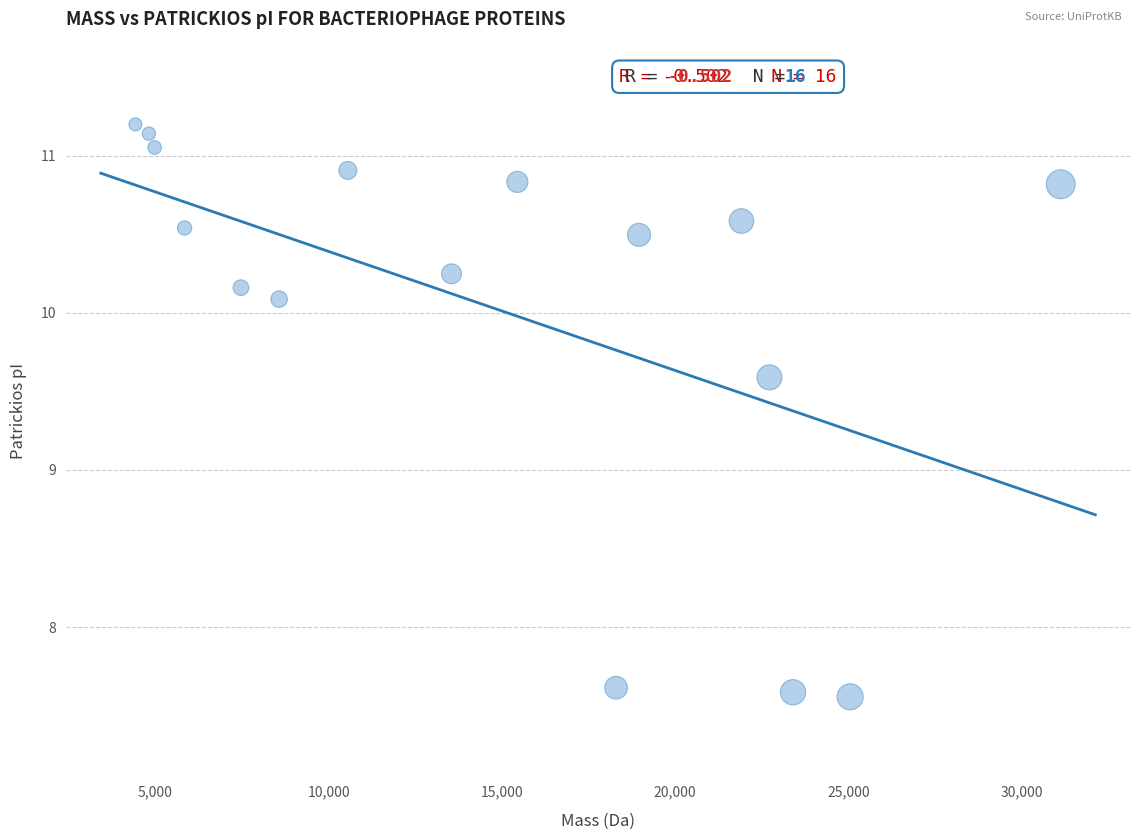

What is the range of X values (max minus min)?

26702.3